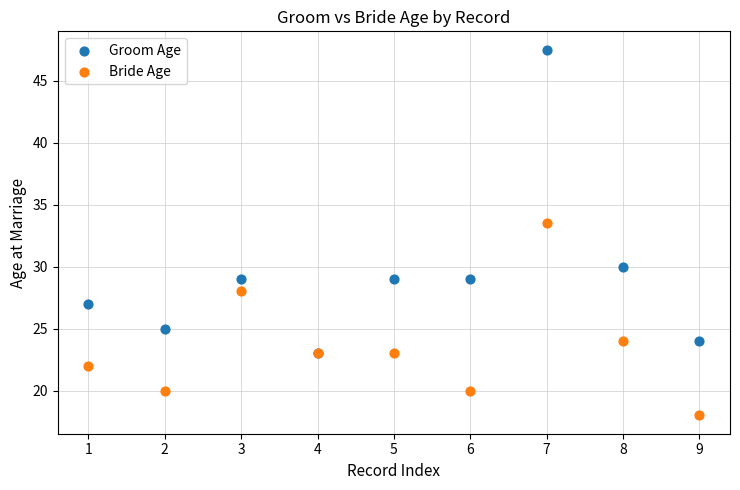

What are all the series names shown in the legend?

Groom Age, Bride Age